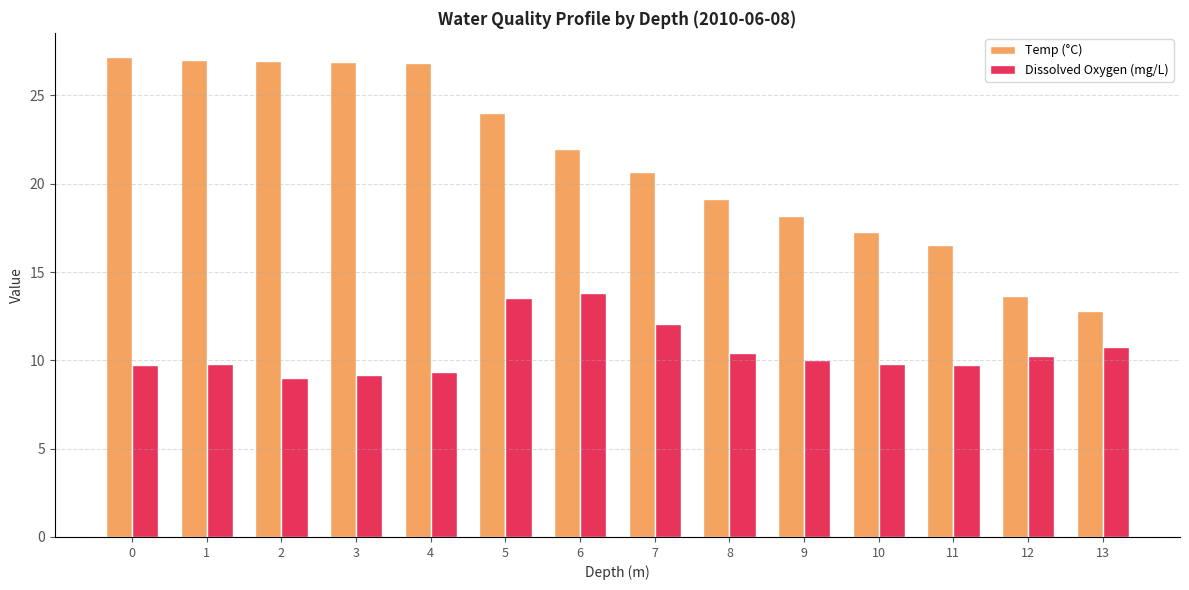

What is the average value of the Temp (°C) series?

21.4